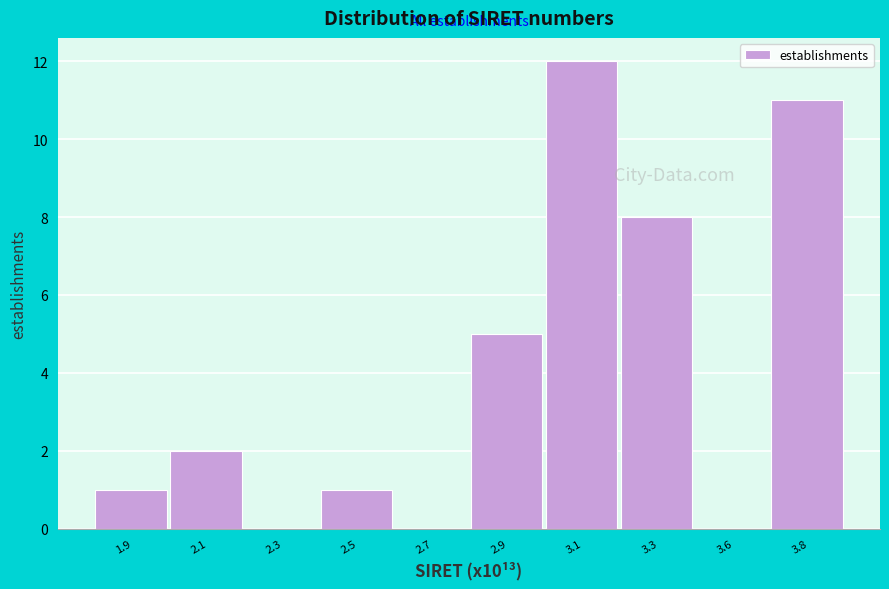

Reading right to left, what are all the values shown in this chart?

3.8=11	3.6=0	3.3=8	3.1=12	2.9=5	2.7=0	2.5=1	2.3=0	2.1=2	1.9=1